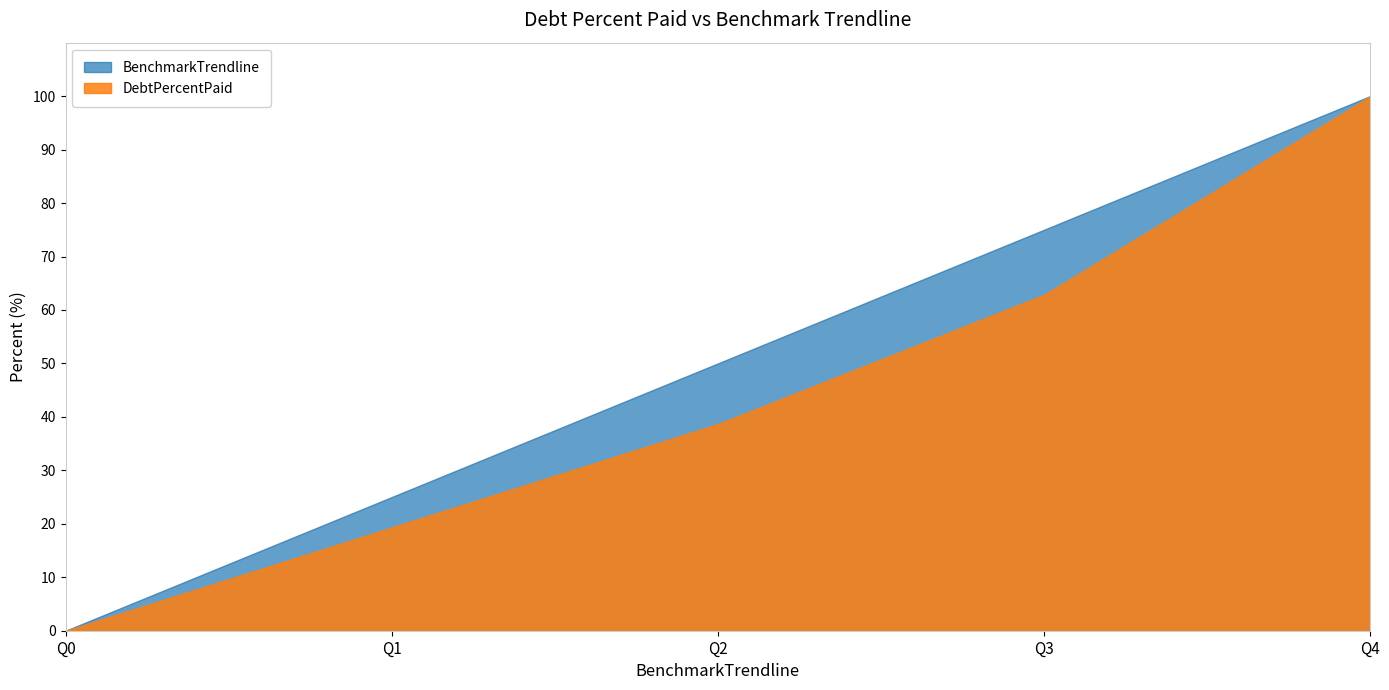

The DebtPercentPaid series shows 100.0 at Q4. True or false?

True